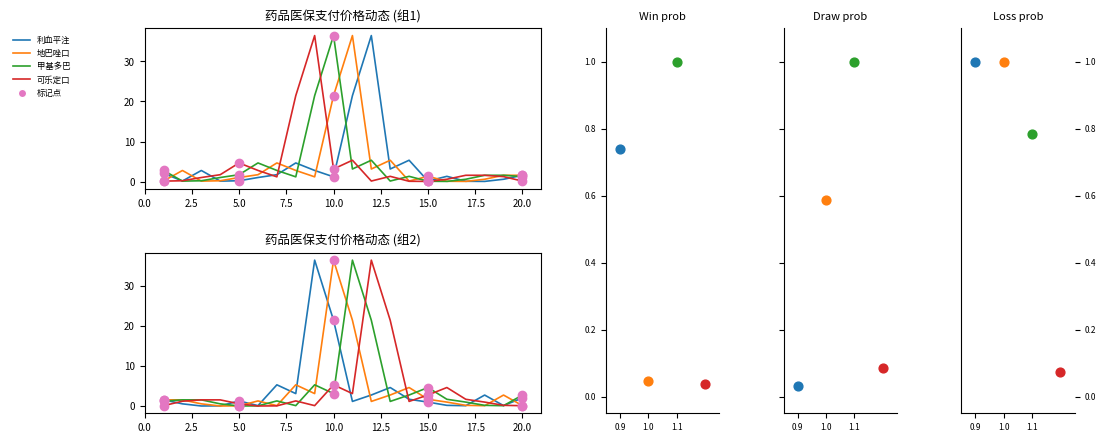

At how many categories does at least one series exceed 2?

13